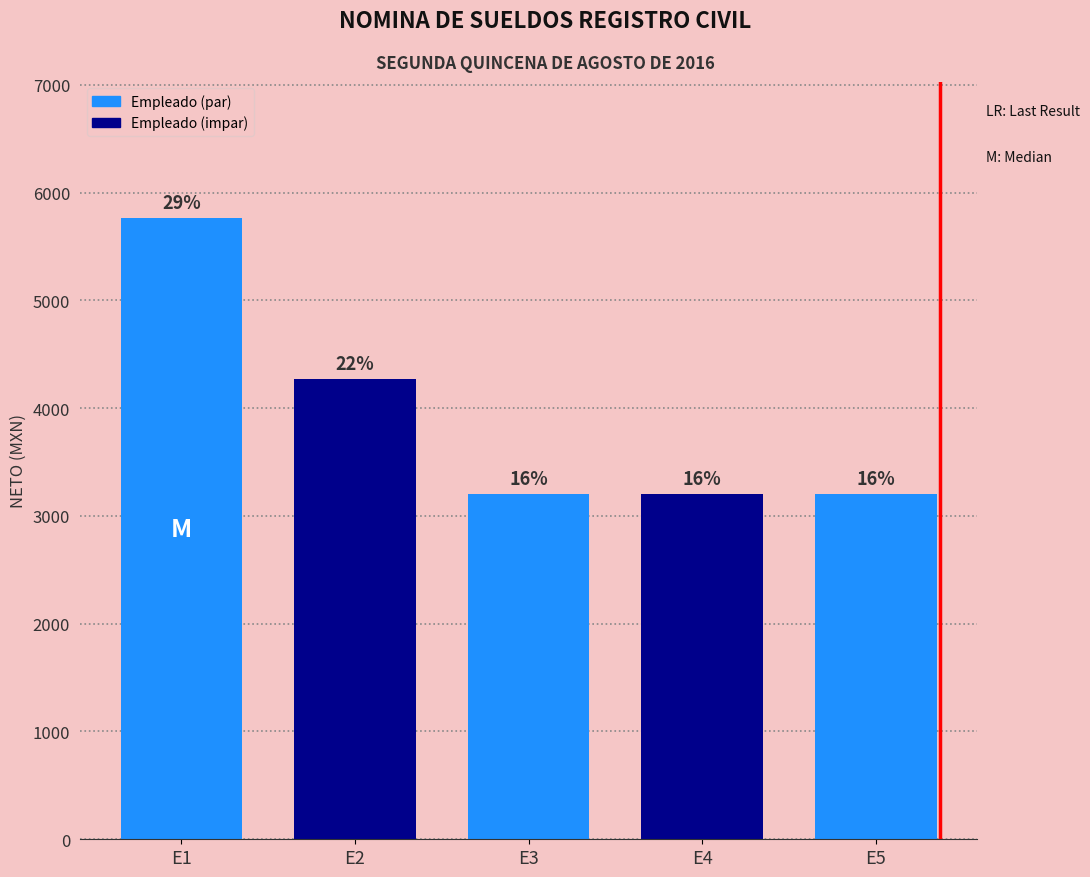

Reading right to left, extract all data points from this chart.

3200.0	3200.0	3200.0	4266.7	5762.4